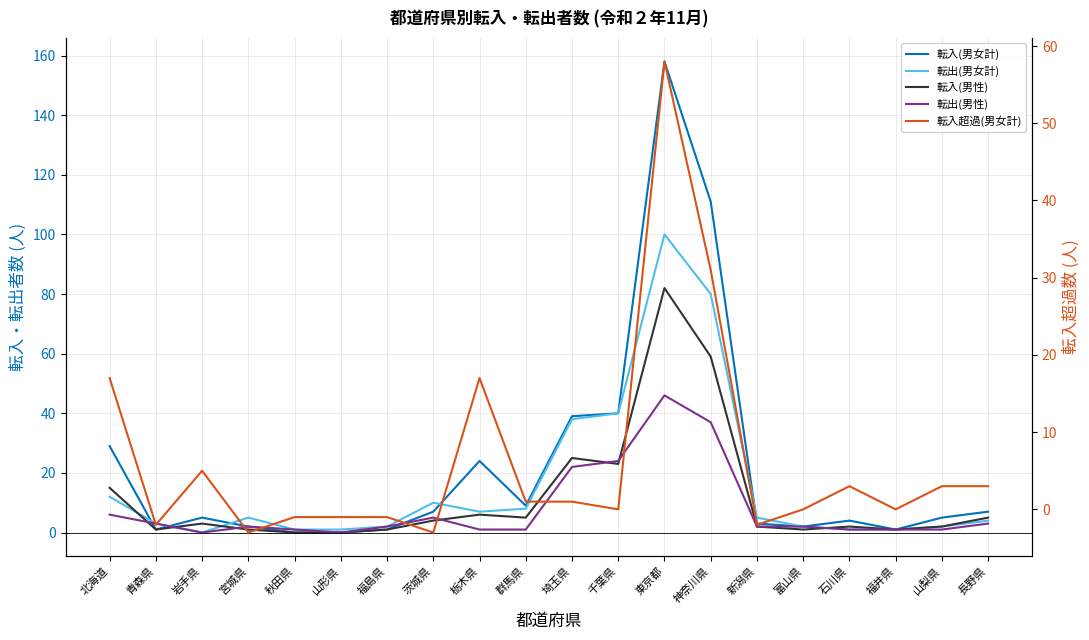

Is it true that 転出(男女計) equals 7 at 栃木県?

True